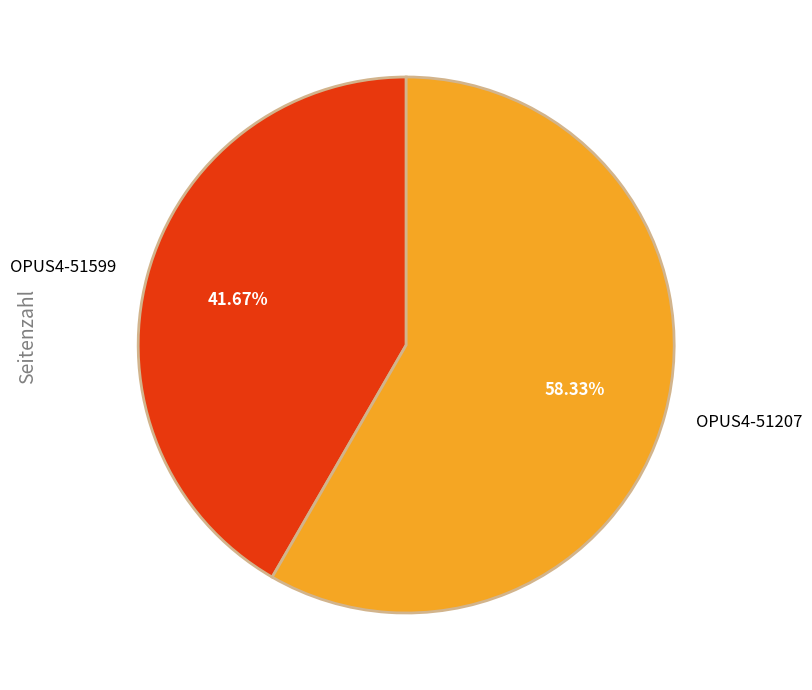

What percentage is the OPUS4-51599 slice, to the nearest percent?

42%